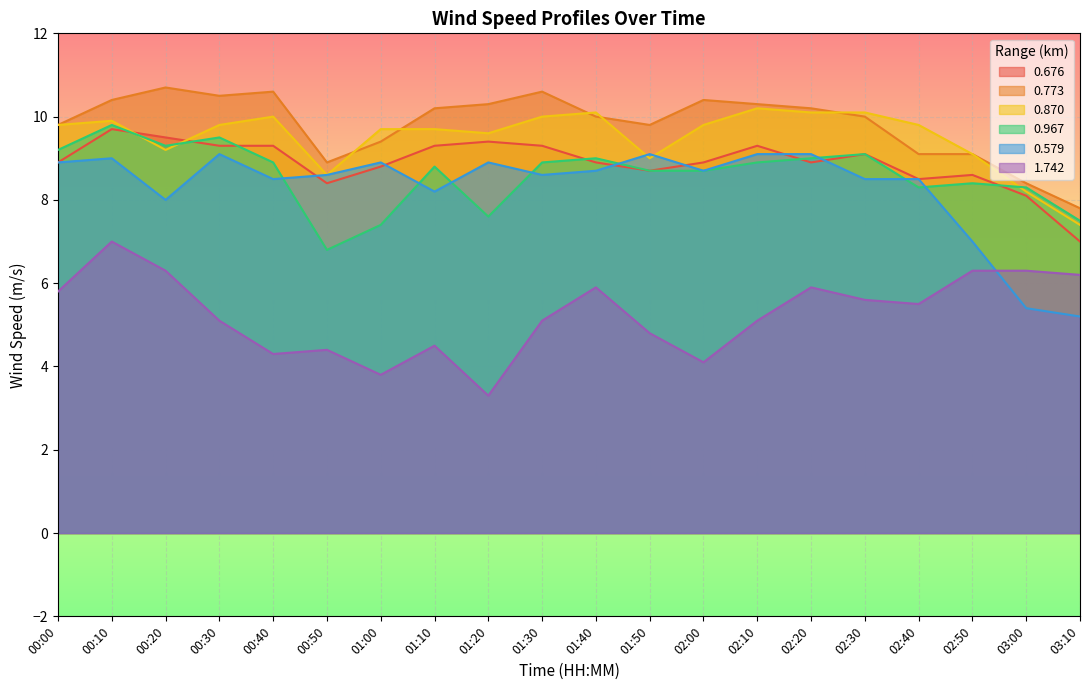

Where is 0.870 nearest to the value 8?

03:00